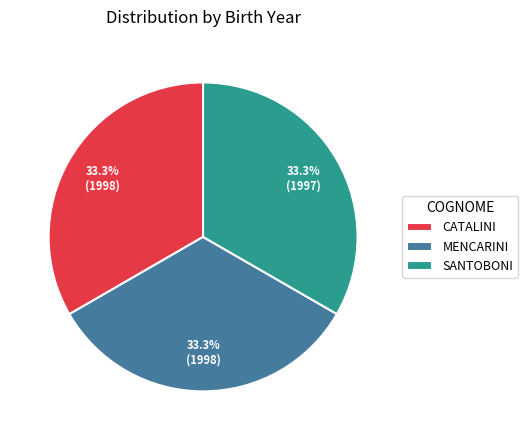

Do SANTOBONI and CATALINI together represent more than half of the pie?

Yes